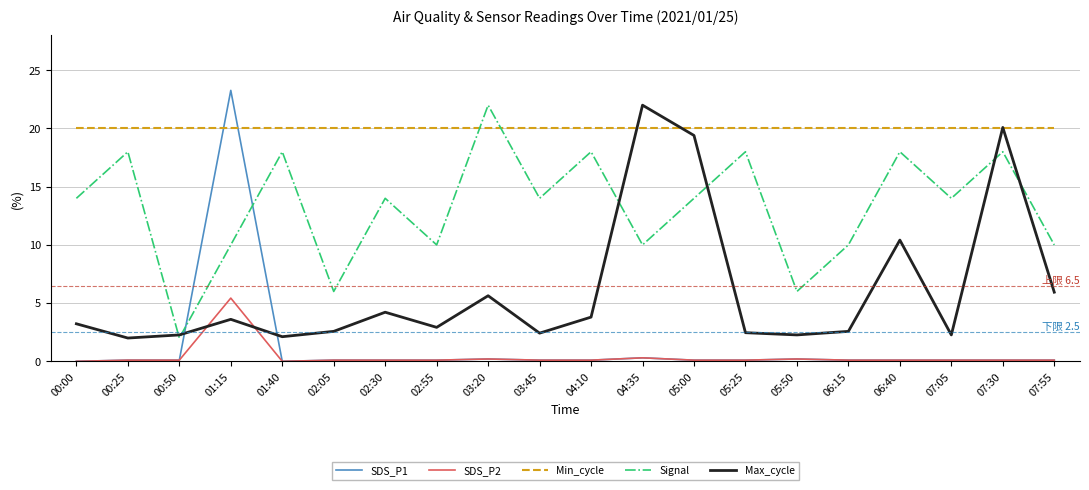

Which series has the largest total across all categories?

Min_cycle